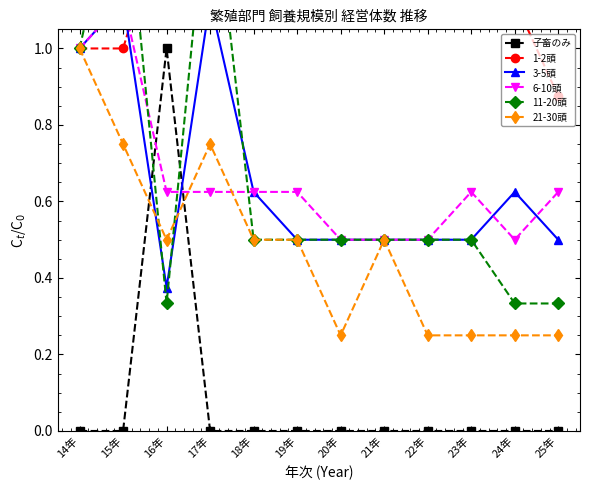

After their last crossing, which series has the higher values: 3-5頭 or 11-20頭?

3-5頭